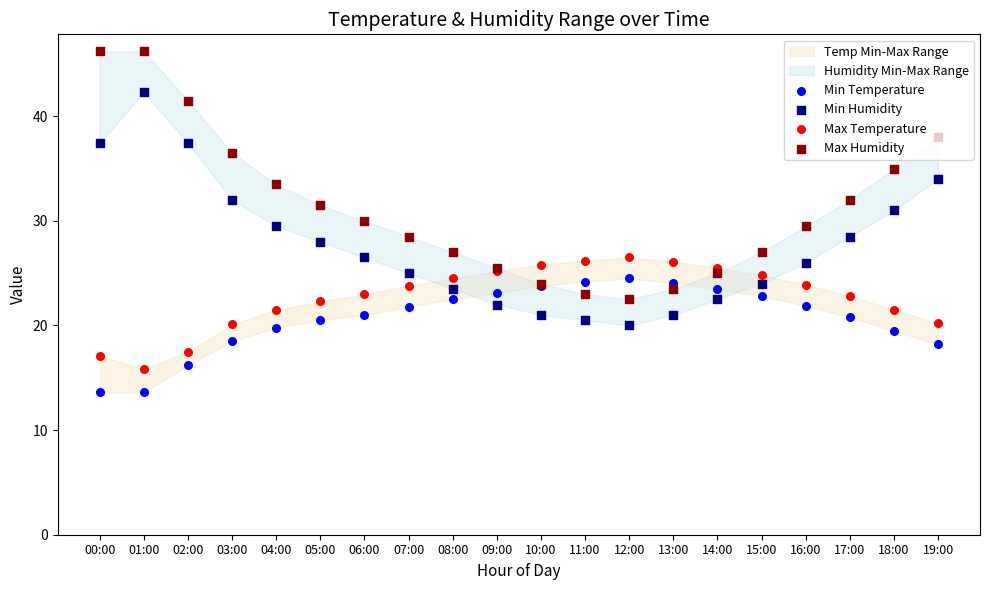

Is the value of Min Temperature at 02:00 greater than the value of Max Temperature at 10:00?

No